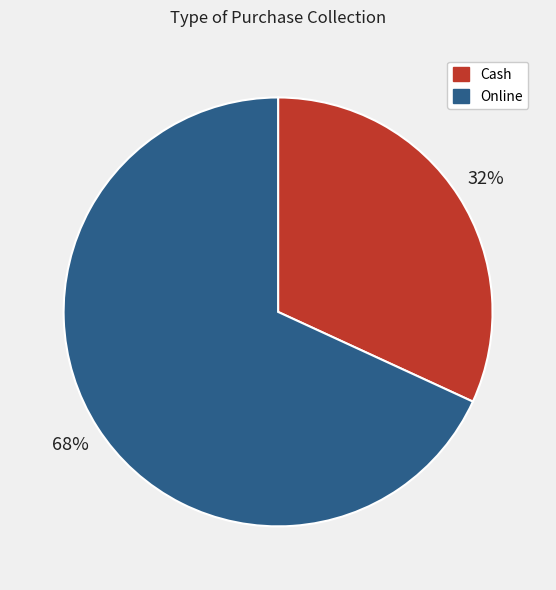

Is the sum of Online and Cash greater than half?

Yes